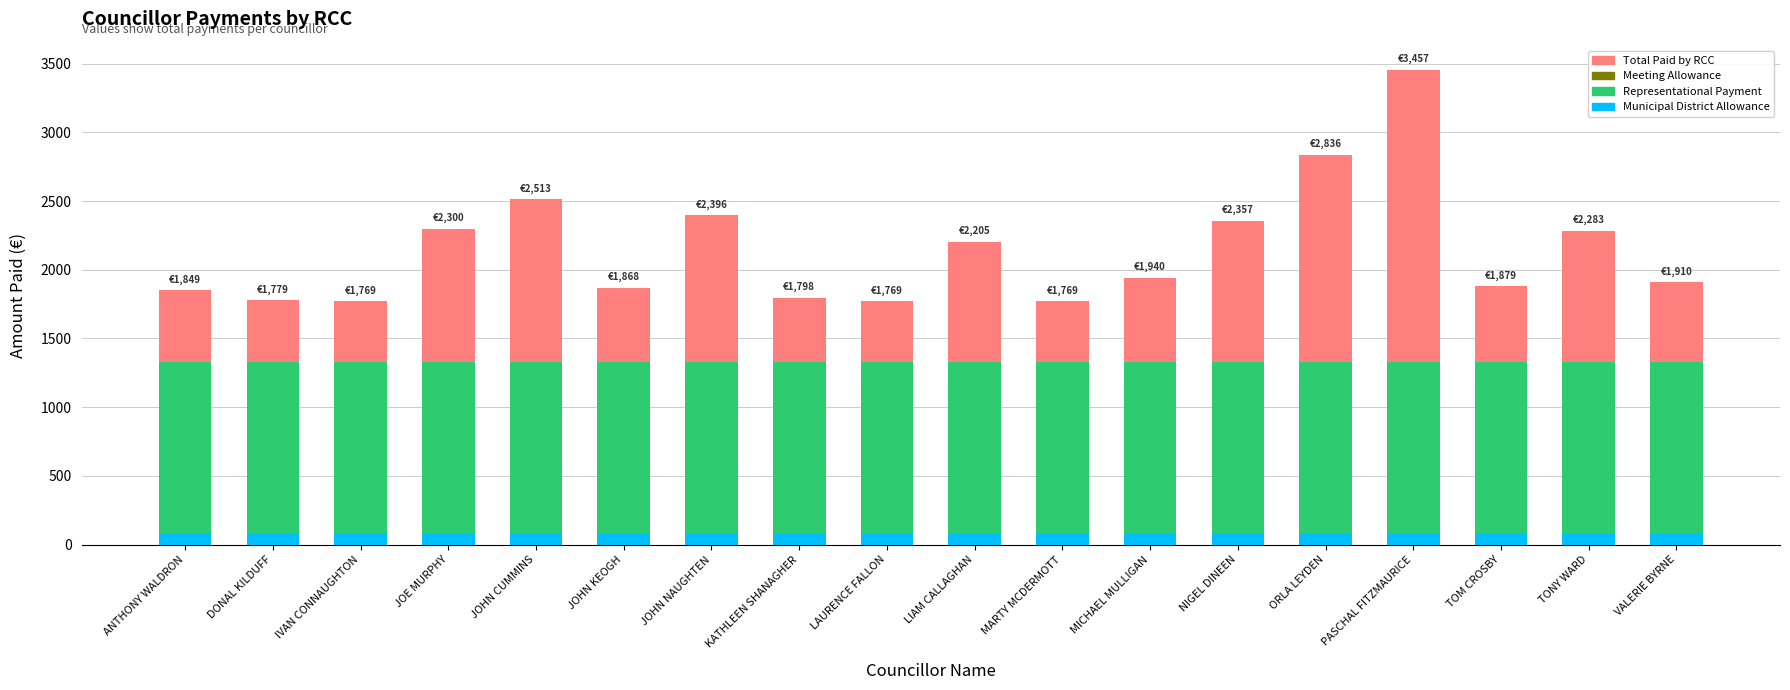

What is the label of the 12th bar from the right?

JOHN NAUGHTEN